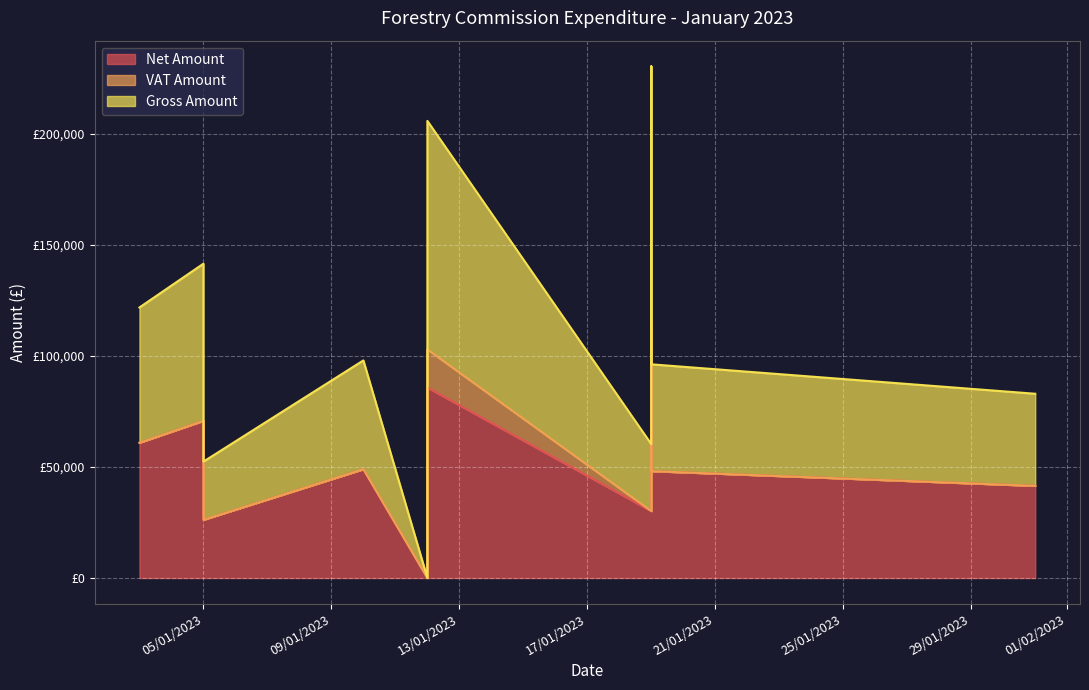

What is the label of the 4th point from the left?

10/01/2023